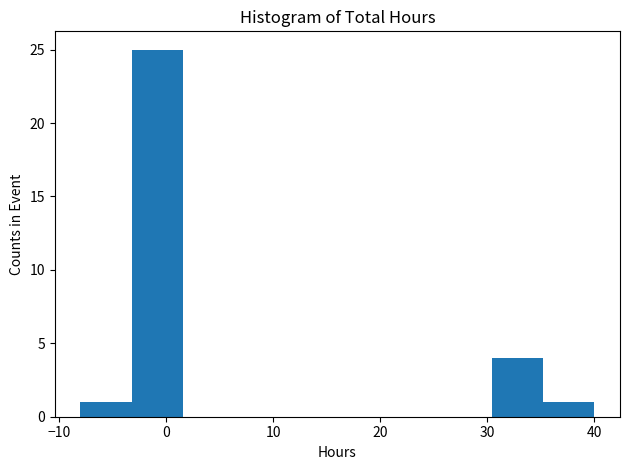

Reading left to right, transcribe this chart: for each bar, give the range it covers on the x-axis and its height. Neither the bar edges nor the heights are printed on the chart, so give them approximately, as read against the axes.

-8.0 to -3.2: 1
-3.2 to 1.6: 25
1.6 to 6.4: 0
6.4 to 11.2: 0
11.2 to 16.0: 0
16.0 to 20.8: 0
20.8 to 25.6: 0
25.6 to 30.4: 0
30.4 to 35.2: 4
35.2 to 40.0: 1